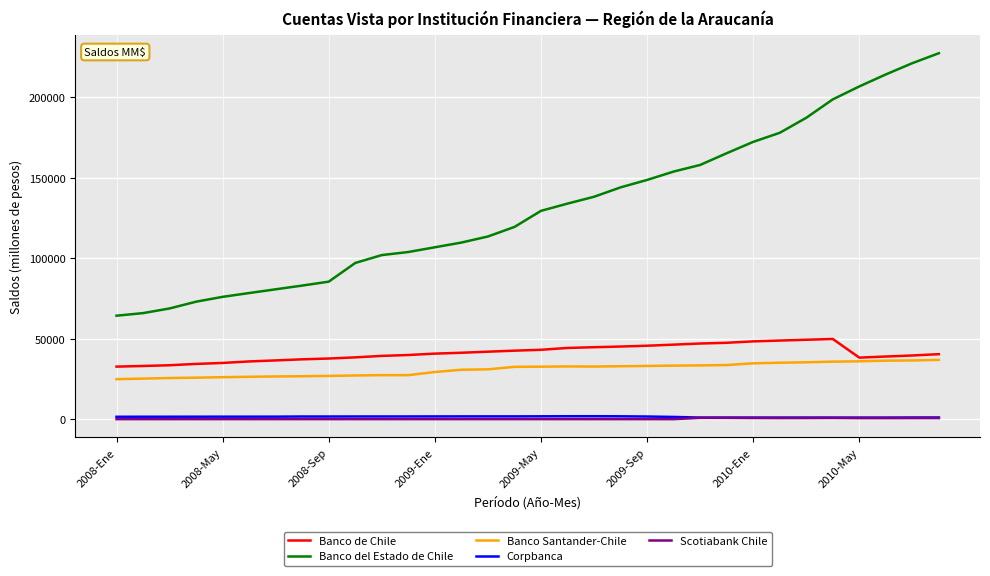

What is the minimum value for Banco del Estado de Chile?

64267